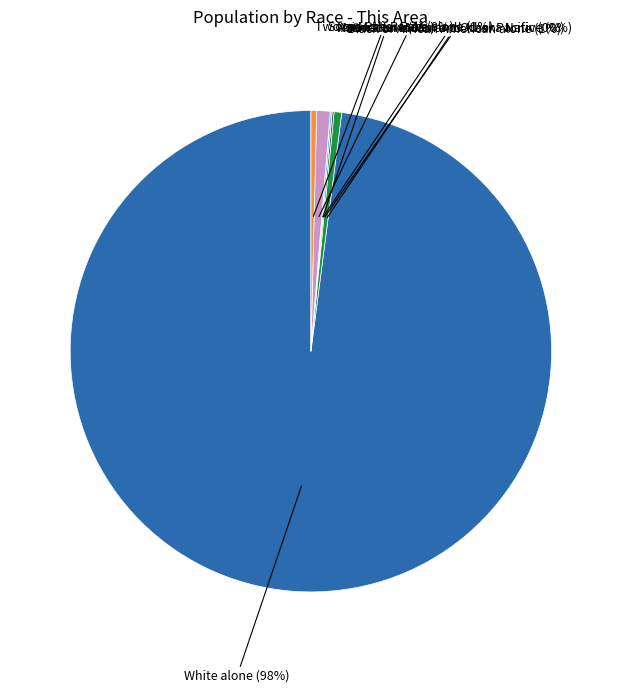

What is the smallest slice in the pie chart?

Native Hawaiian and Other Pacific